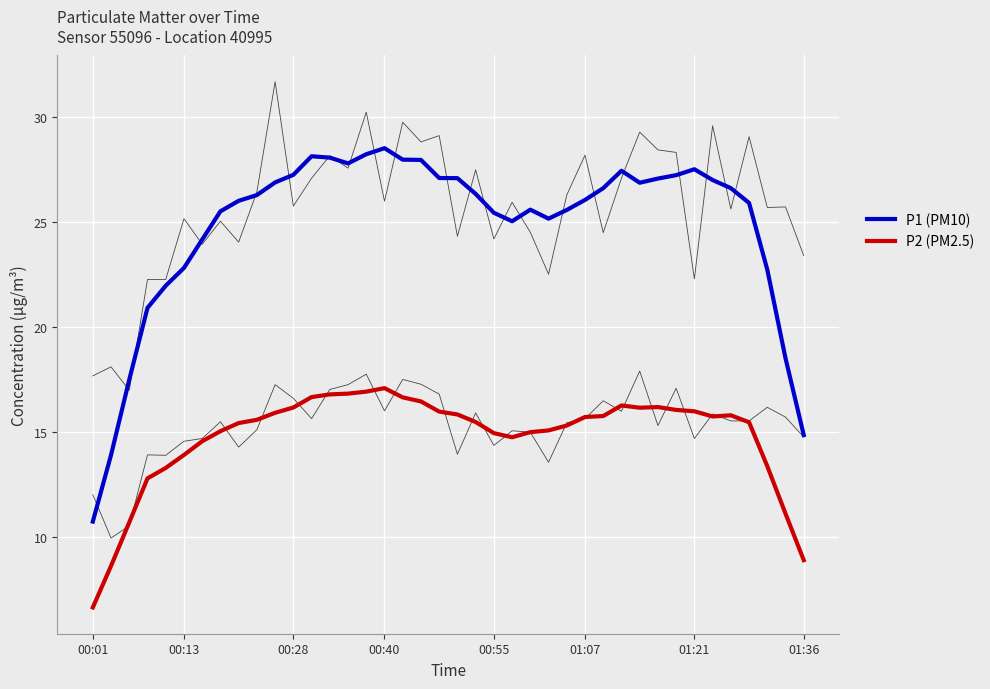

True or false: P1 (PM10) and P2 (PM2.5) cross at least once.

False